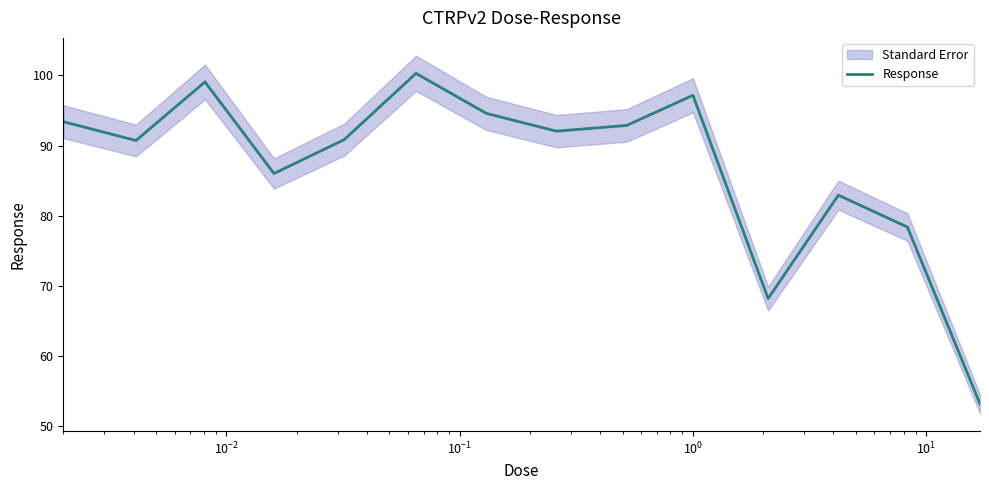

How many distinct data groups are displayed?

1